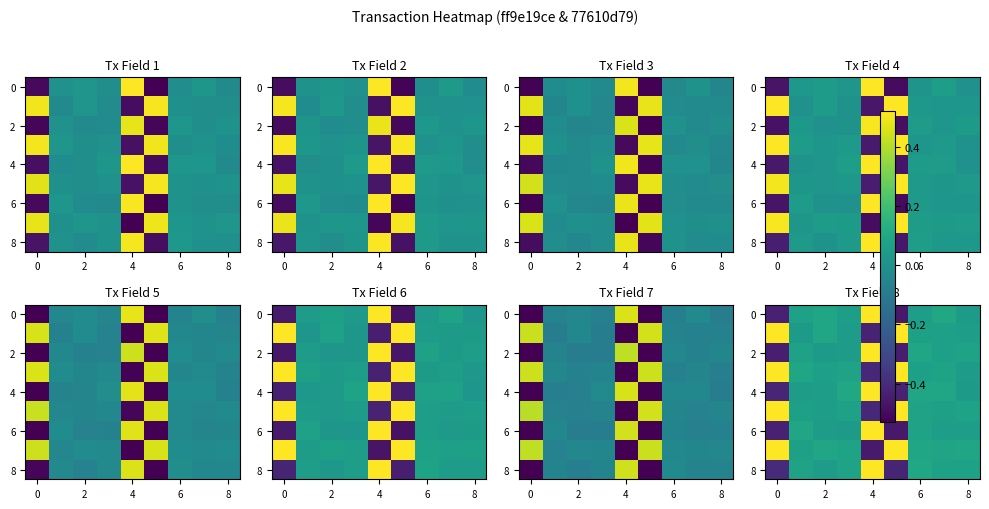

At which category is the sum across all series the highest?

6